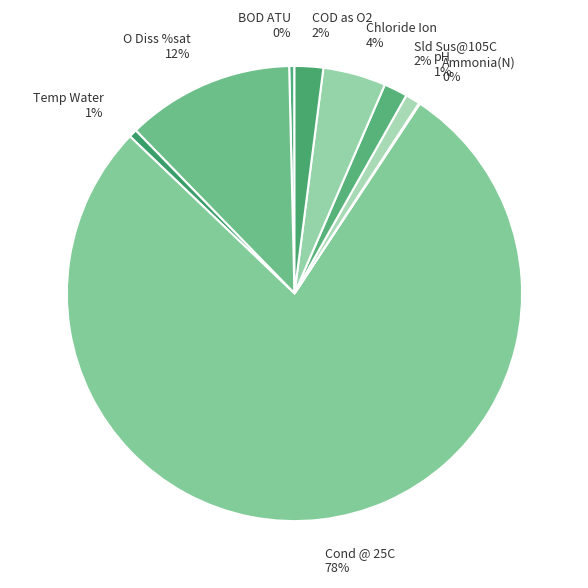

To the nearest percent, what is the average slice percentage?

11%